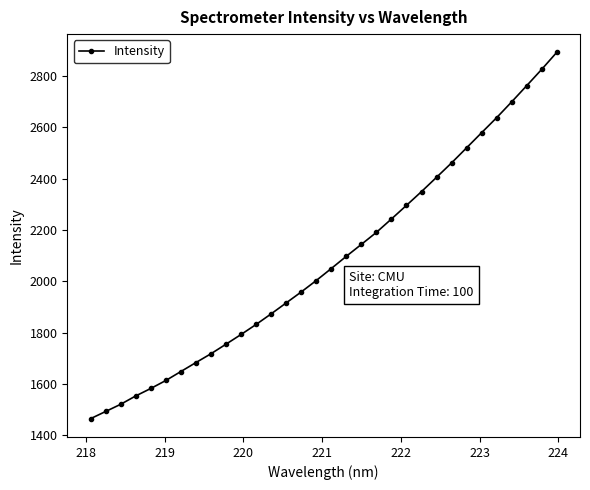

What is the difference between the maximum and minimum values?

1427.3